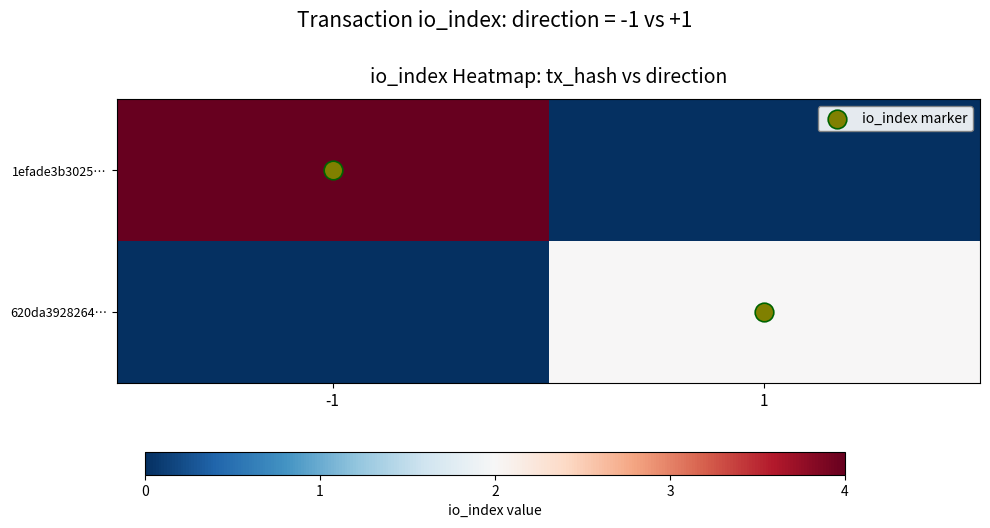

Rank the series by their maximum value, from lowest to highest.

620da3928264…, 1efade3b3025…